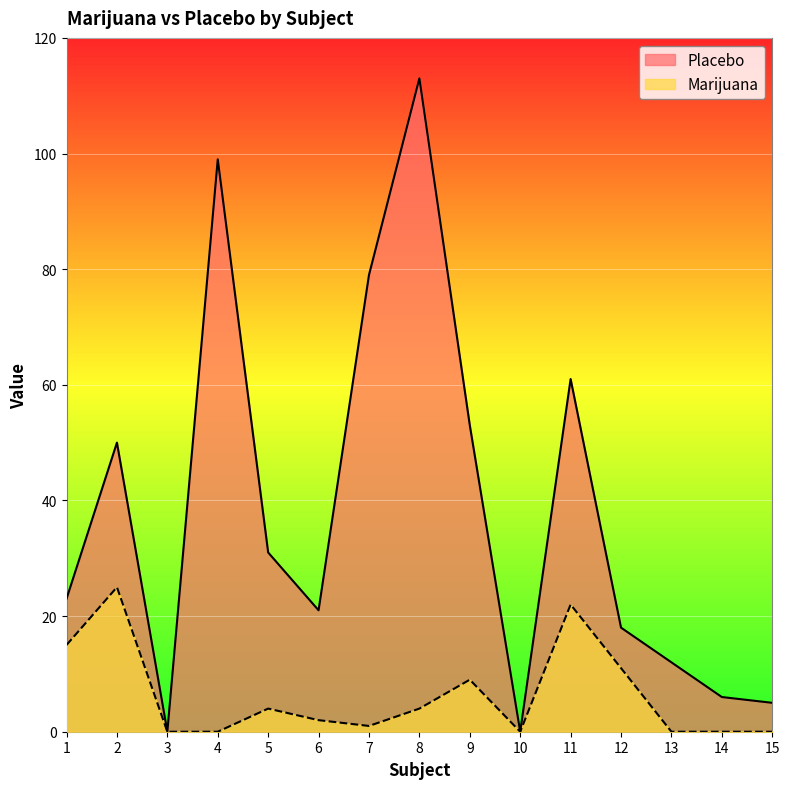

Rank the series by their average value, from highest to lowest.

Placebo, Marijuana